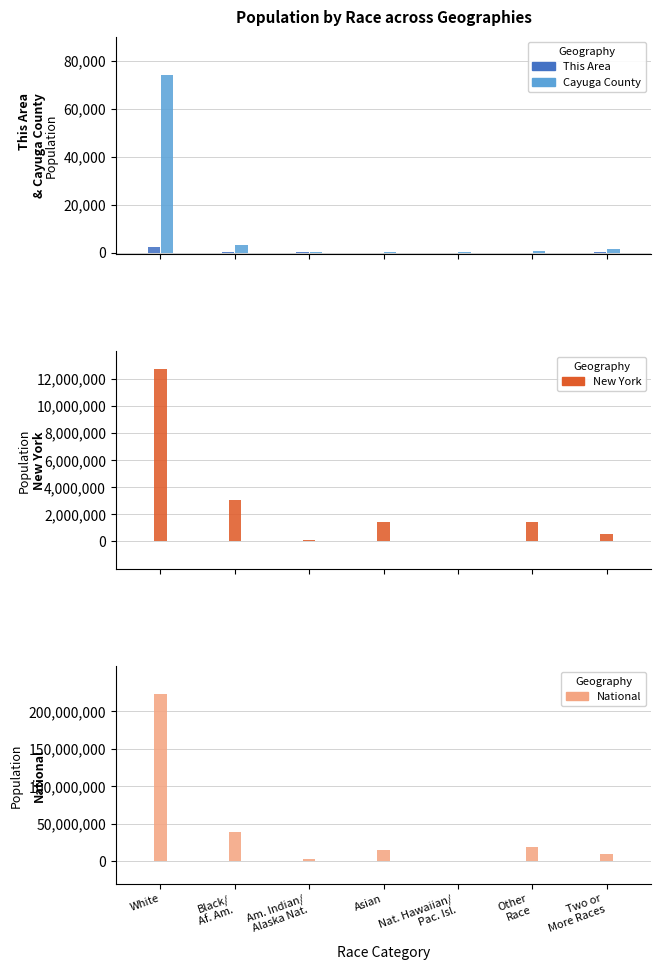

Rank the series by their maximum value, from lowest to highest.

This Area, Cayuga County, New York, National